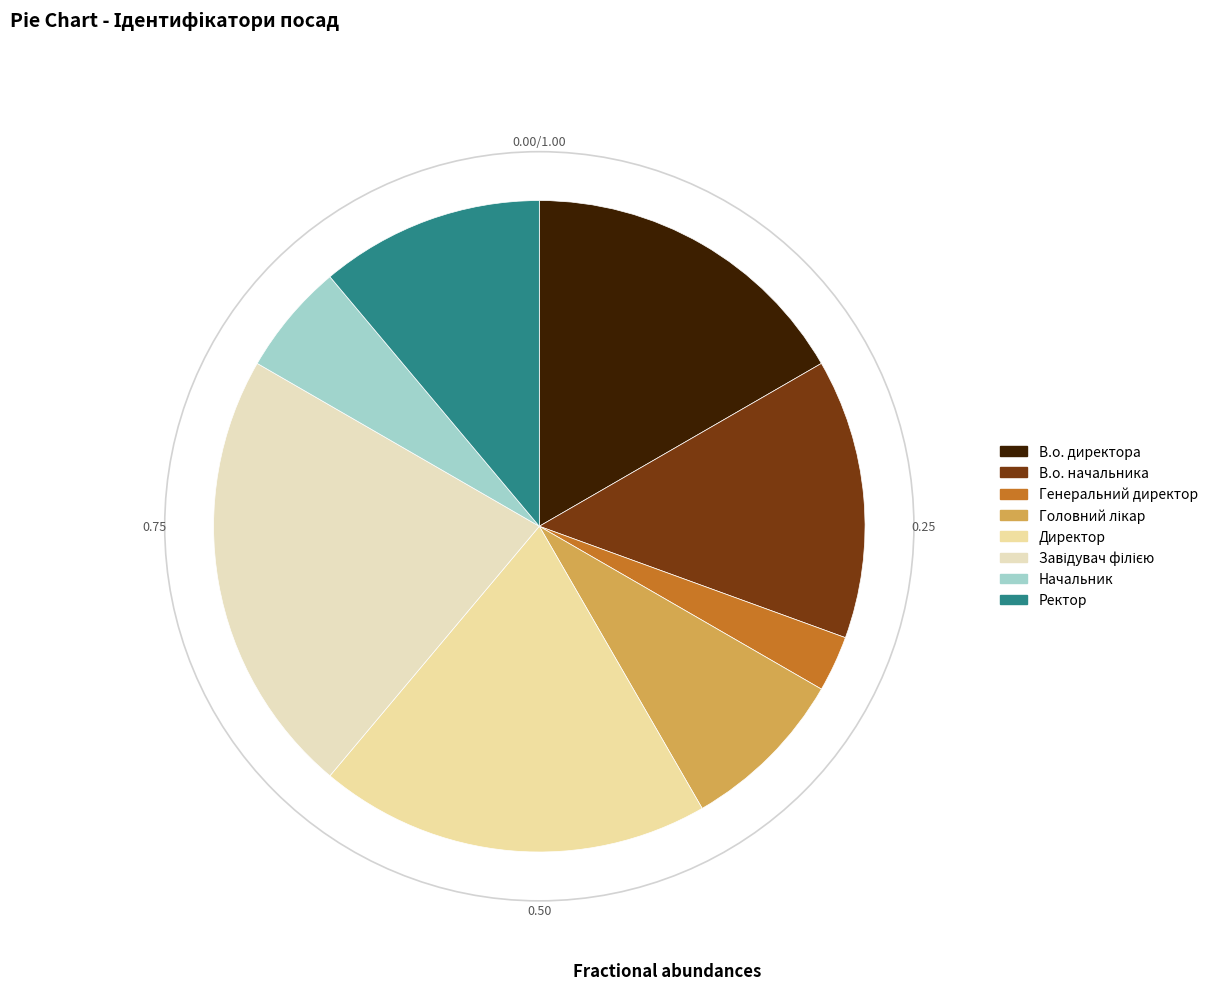

Which slice is the smallest?

Генеральний директор